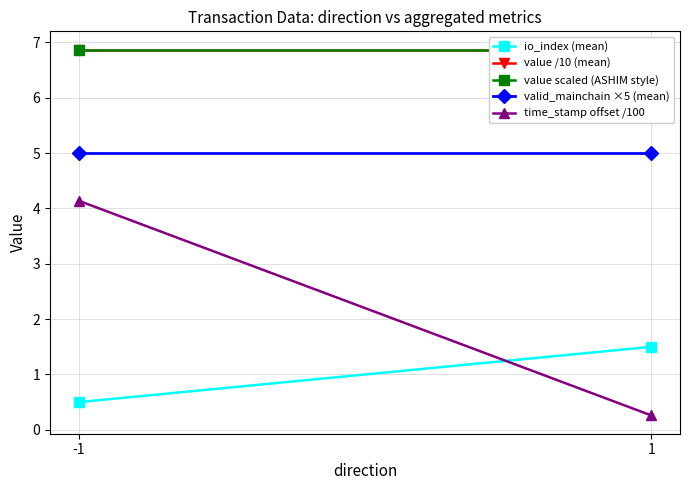

At 1, list the series in order from smallest to largest.

time_stamp offset /100, io_index (mean), valid_mainchain ×5 (mean), value scaled (ASHIM style), value /10 (mean)